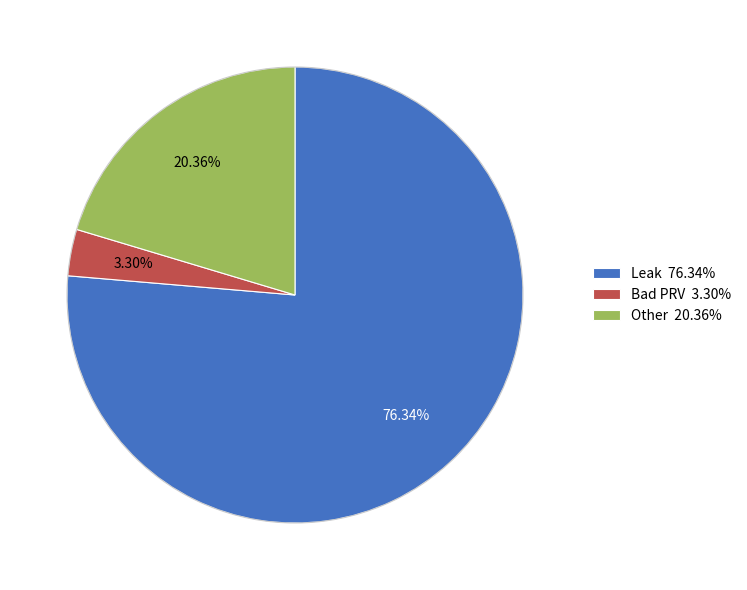

How many segments does this pie chart have?

3